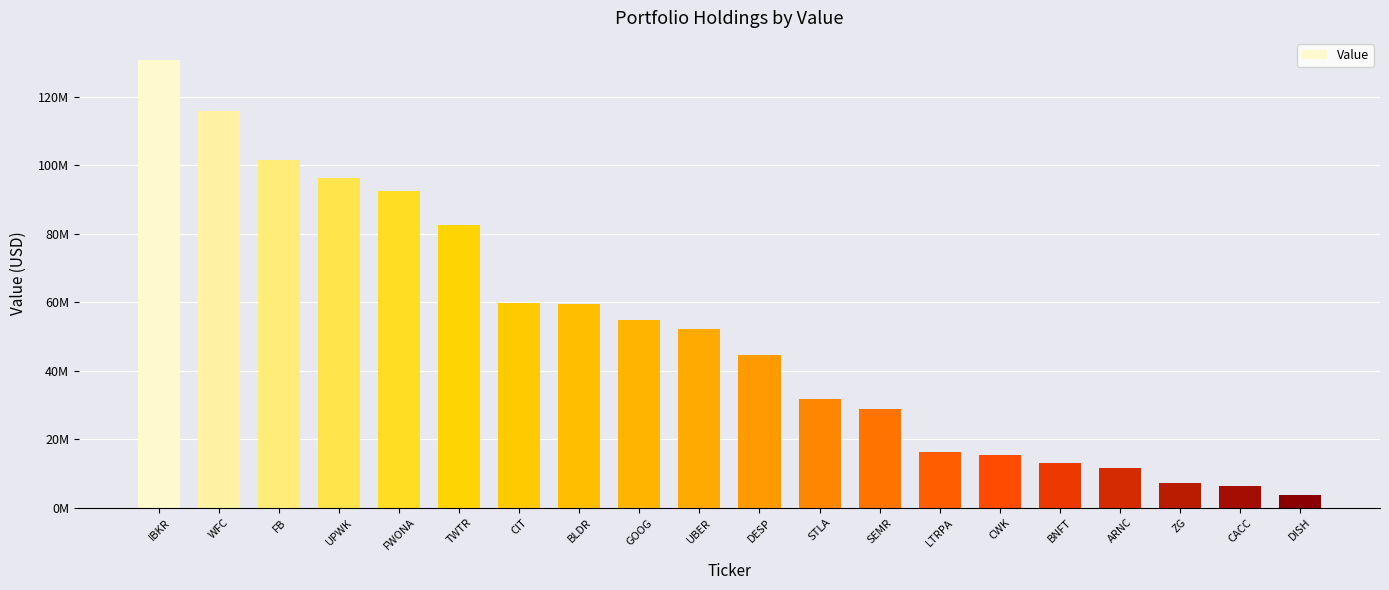

What is the minimum value shown in the chart?

3620000